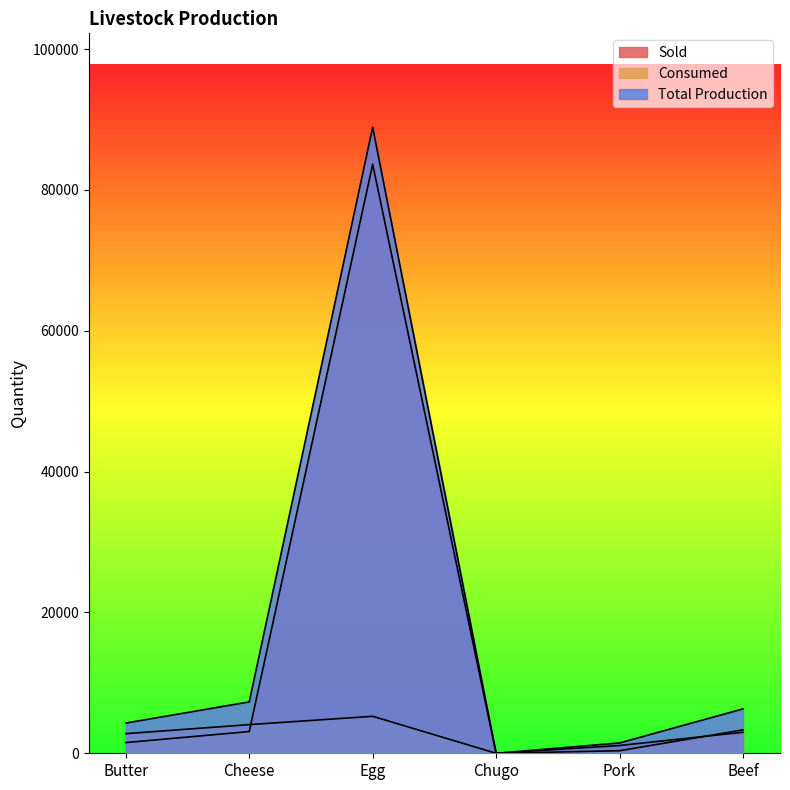

Does the chart have visible grid lines?

No